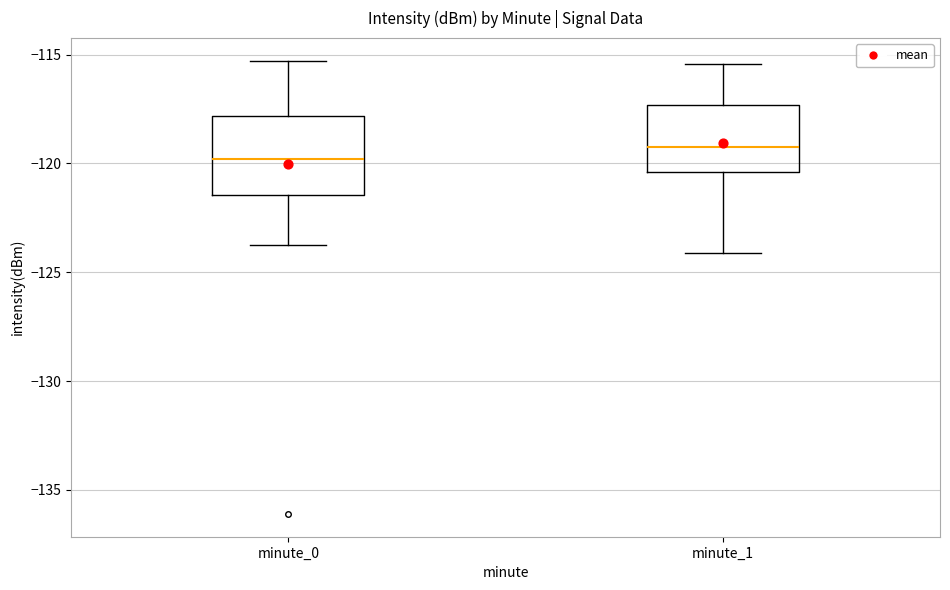

Reading left to right, transcribe this box plot: for each box, give where its median line is, the range the box spans, and where its two whiskers end, as read against the y-axis. The values are not printed on the chart, so give them approximately, as read against the axis.

minute_0: median -120.0, box -121.5 to -118.0, whiskers -123.5 to -115.5
minute_1: median -119.5, box -120.5 to -117.5, whiskers -124.0 to -115.5